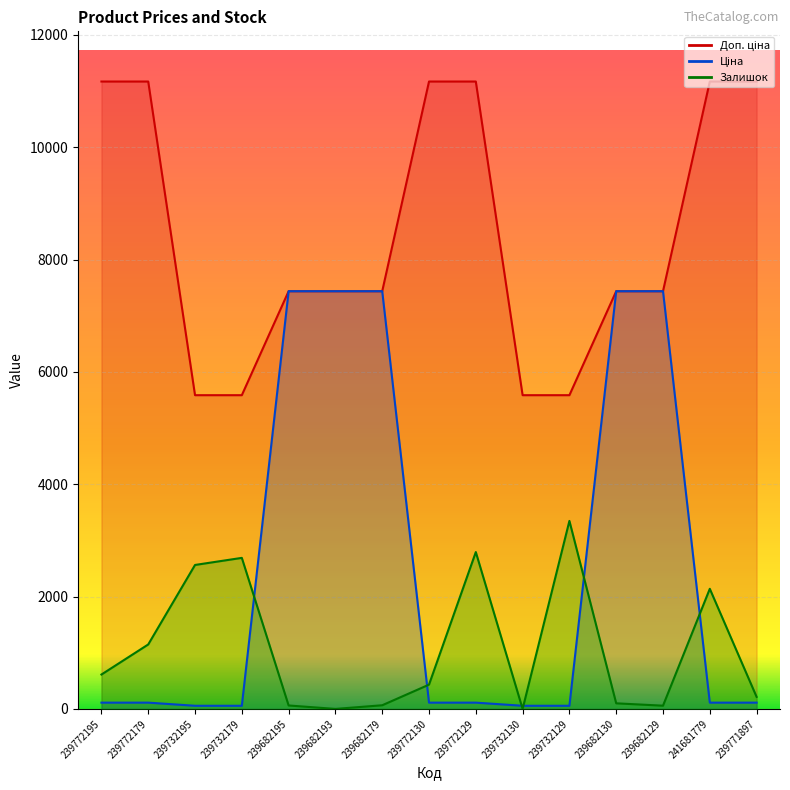

The value of Доп. ціна at 241681779 is 6104.4. True or false?

False